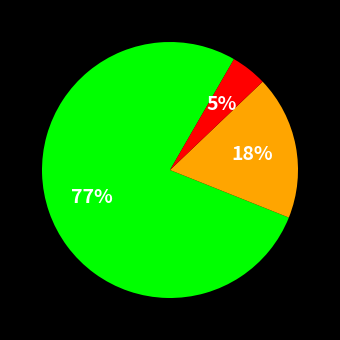

Does any single category account for the majority?

Yes